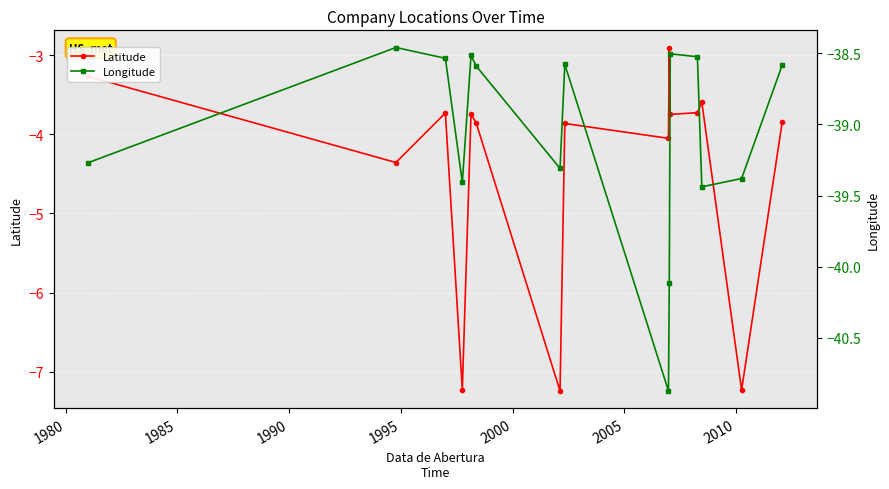

How many interior local peaks does the Latitude series have?

5